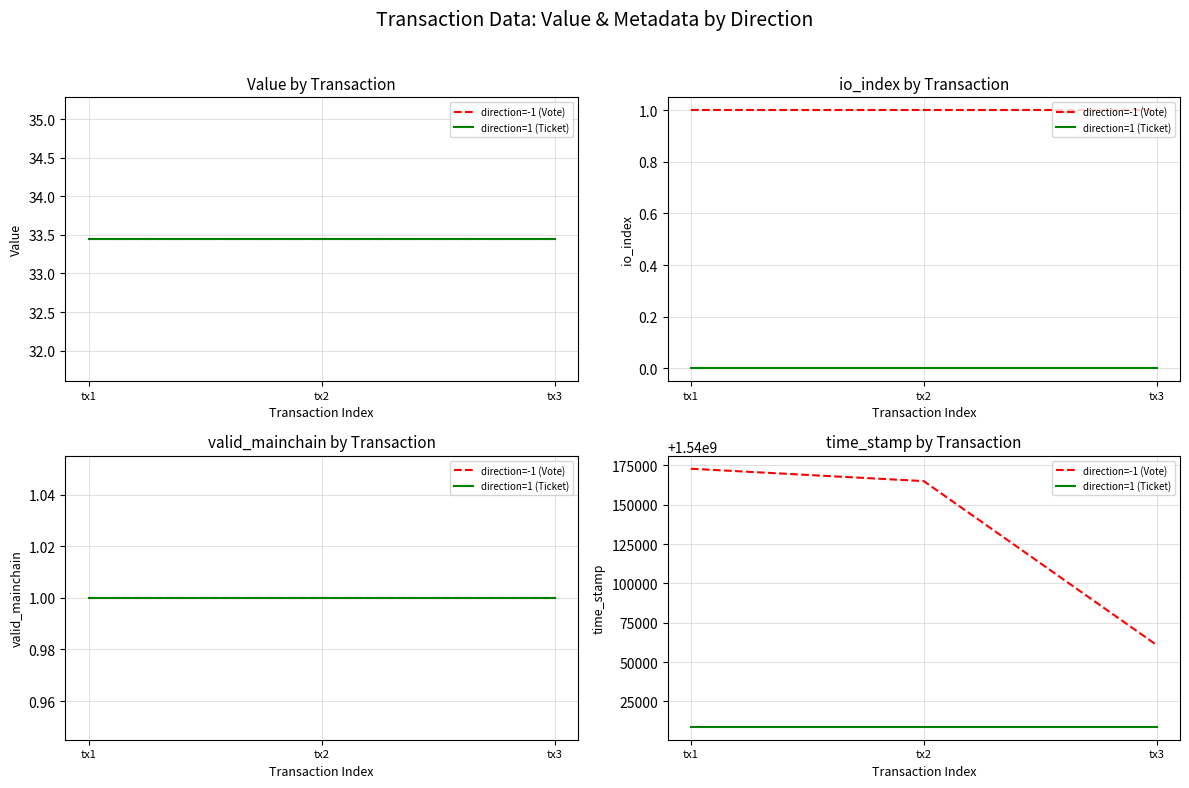

Reading right to left, transcribe all the data shown in this chart.

direction=-1 (Vote): tx3=1540060834	tx2=1540164957	tx1=1540172814
direction=1 (Ticket): tx3=1540008892	tx2=1540008892	tx1=1540008892